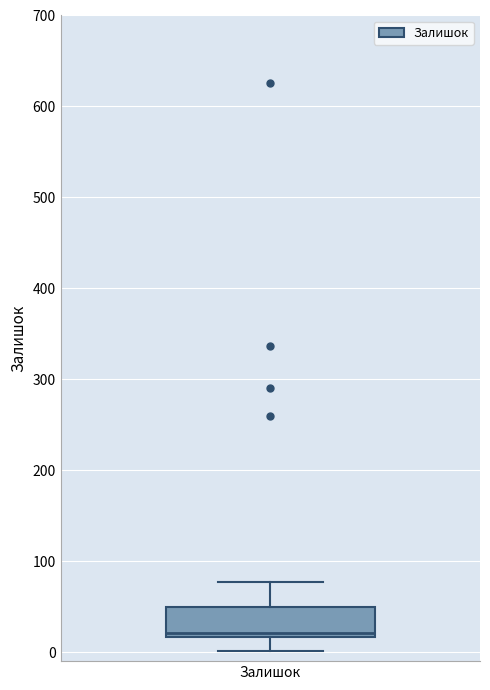

Transcribe this box plot: give where the median line is, the range the box spans, and where the two whiskers end, as read against the y-axis. The values are not printed on the chart, so give them approximately, as read against the axis.

median 20 (just above the box's lower edge), box 20 to 50, whiskers 0 to 80